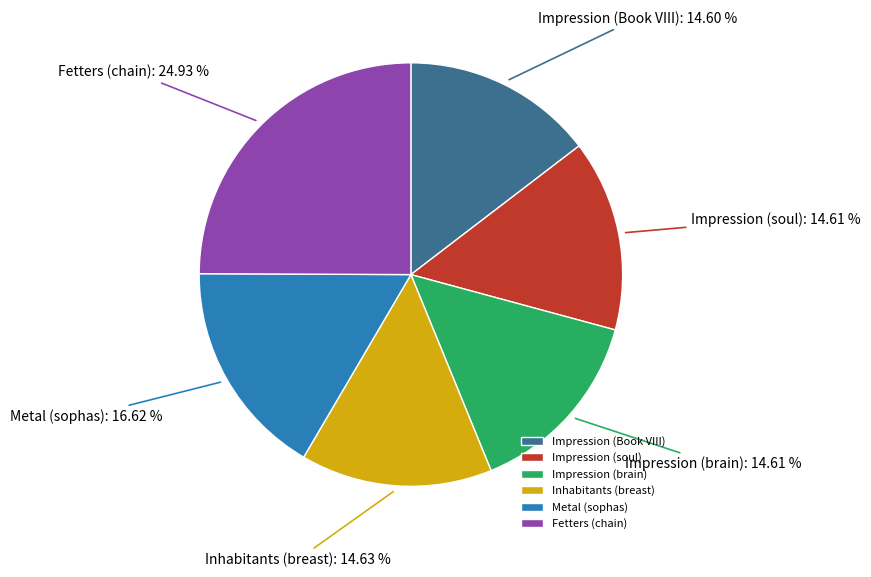

What is the largest slice in the pie chart?

Fetters (chain)